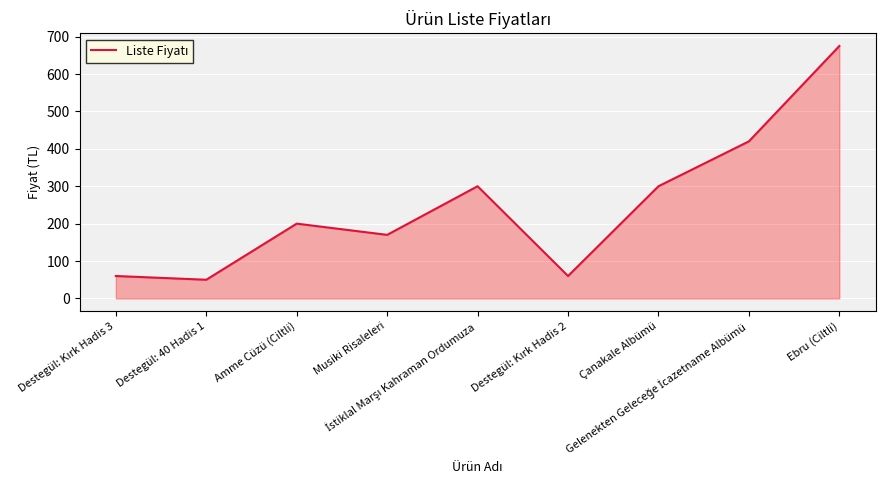

What is the smallest value displayed?

50